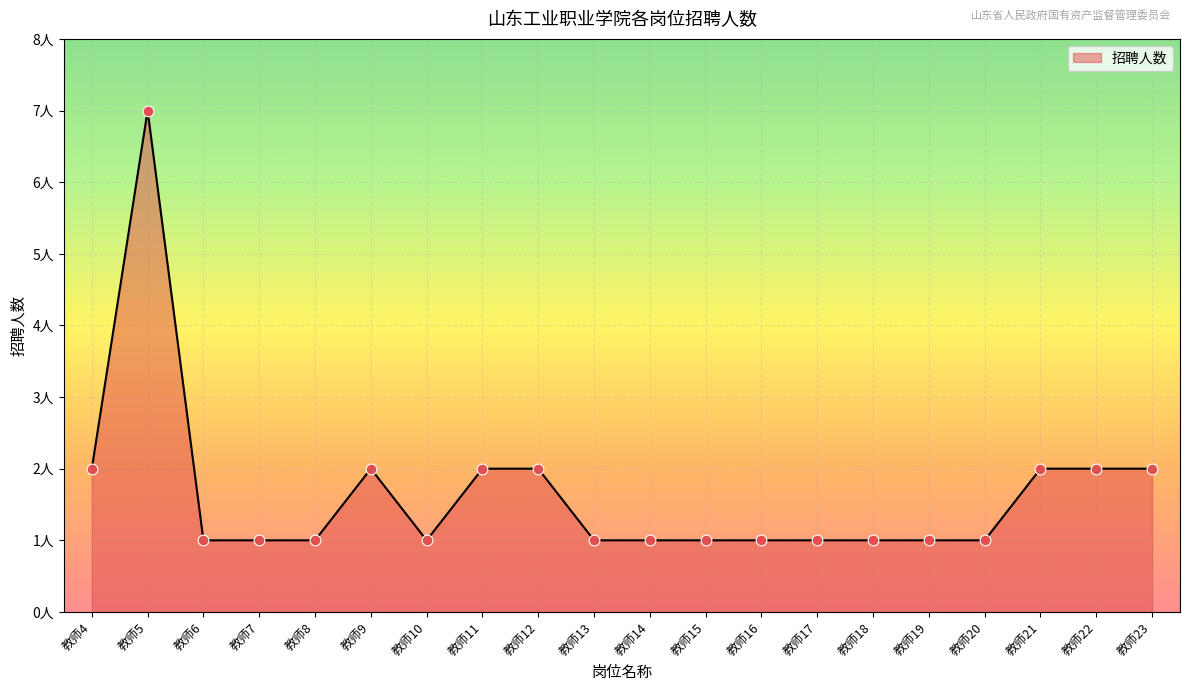

Which has a higher value, 教师12 or 教师6?

教师12